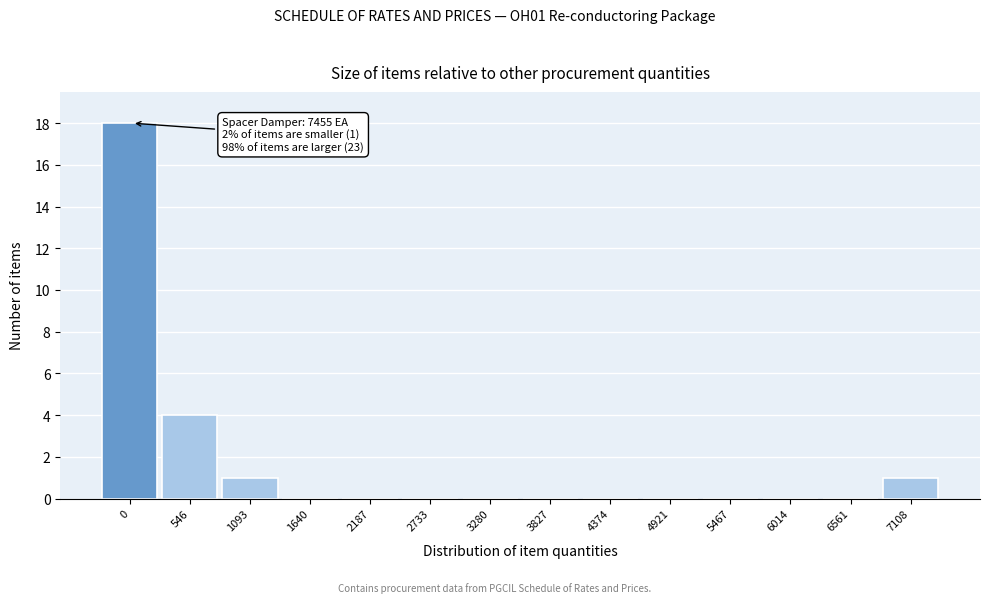

Reading right to left, what are all the values shown in this chart?

7108=1	6561=0	6014=0	5467=0	4921=0	4374=0	3827=0	3280=0	2733=0	2187=0	1640=0	1093=1	546=4	0=18